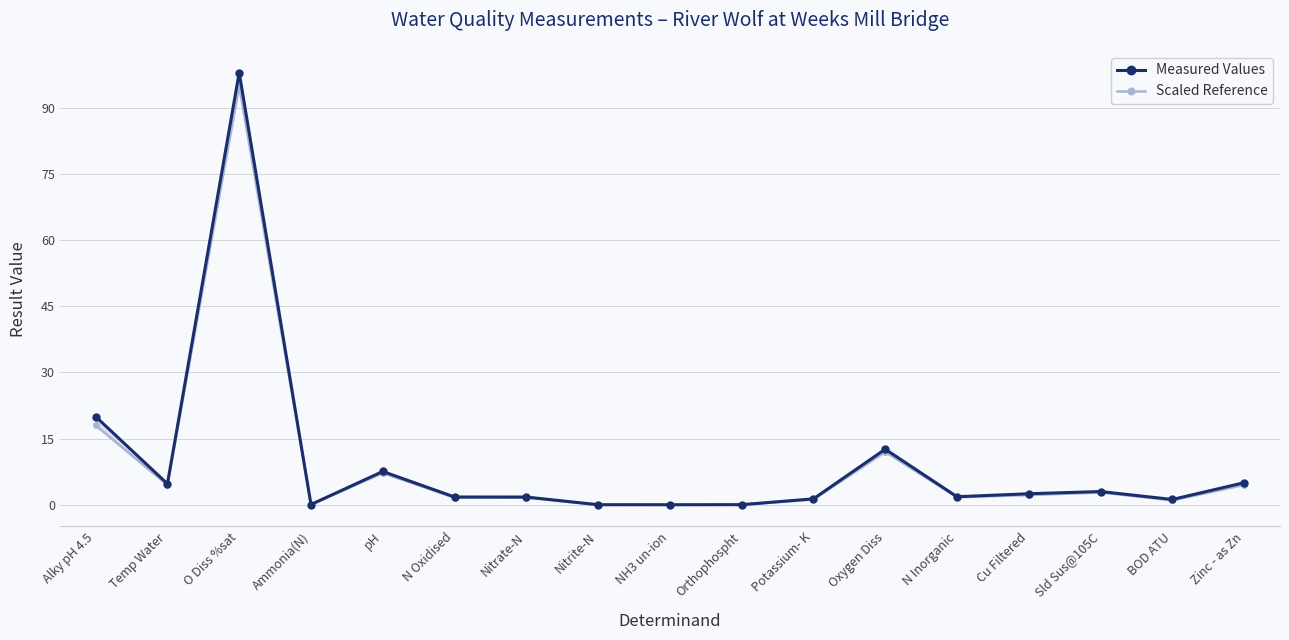

Reading right to left, extract all data points from this chart.

Measured Values: 5.0	1.2	3.0	2.5	1.8	12.6	1.3	0.0	0.0	0.0	1.8	1.8	7.5	0.1	98.0	4.8	20.0
Scaled Reference: 4.5	1.0	2.8	2.2	1.7	12.0	1.2	0.0	0.0	0.0	1.6	1.6	7.2	0.1	95.0	4.5	18.0